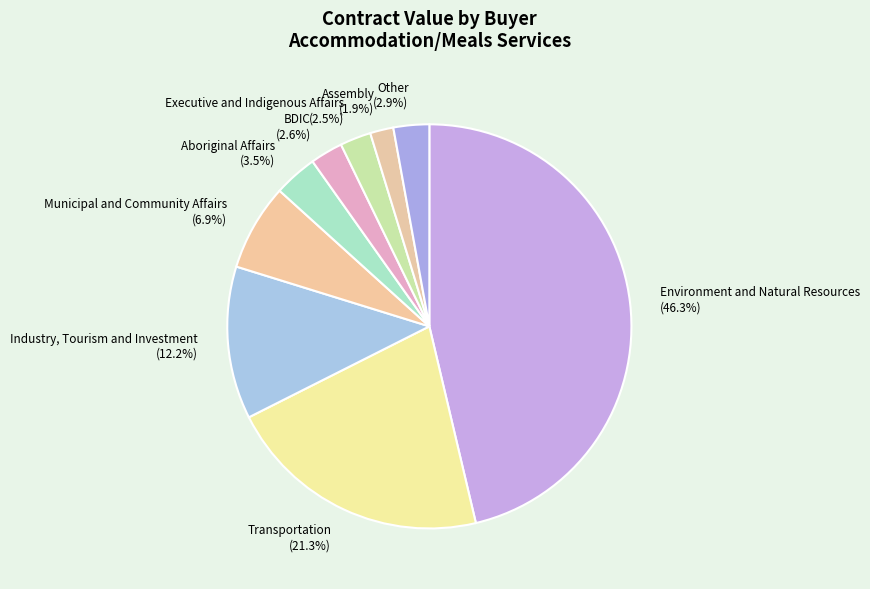

Is there any slice that represents more than half of the pie?

No